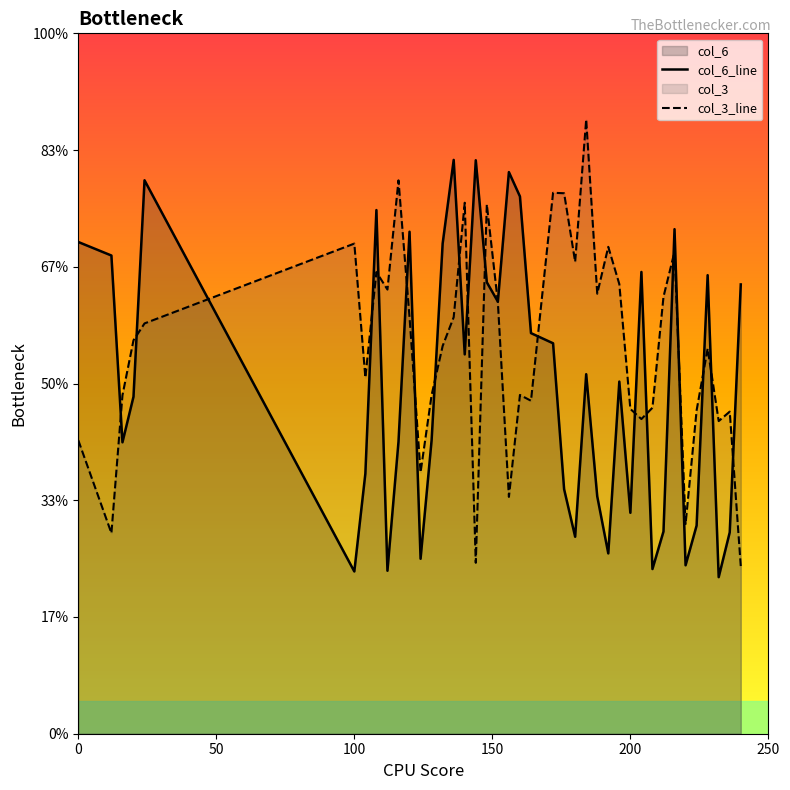

How many interior local valleys does the col_3_line series have?

12